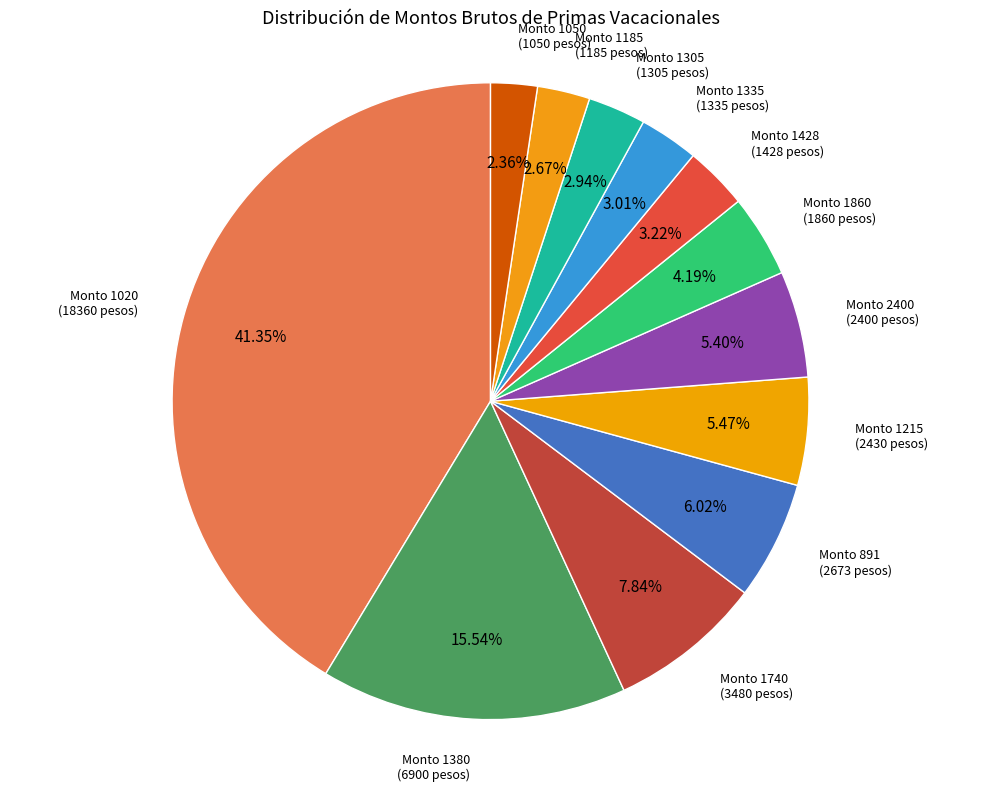

Which category has the biggest portion of the pie?

Monto 1020